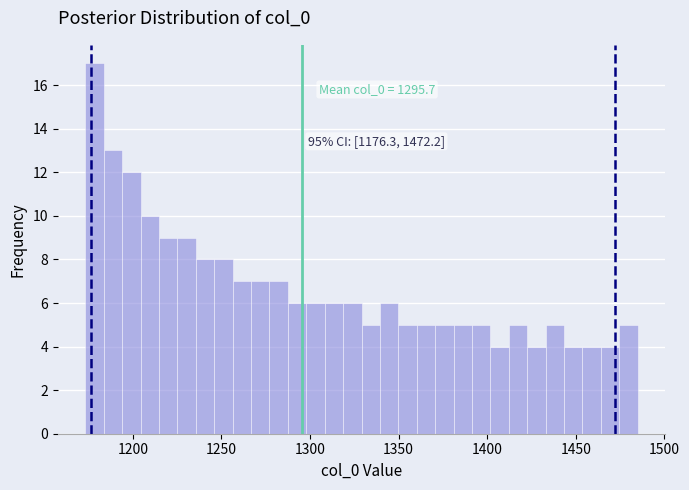

Read against the x-axis, roughly where is the centre of the tallest bar?

1180